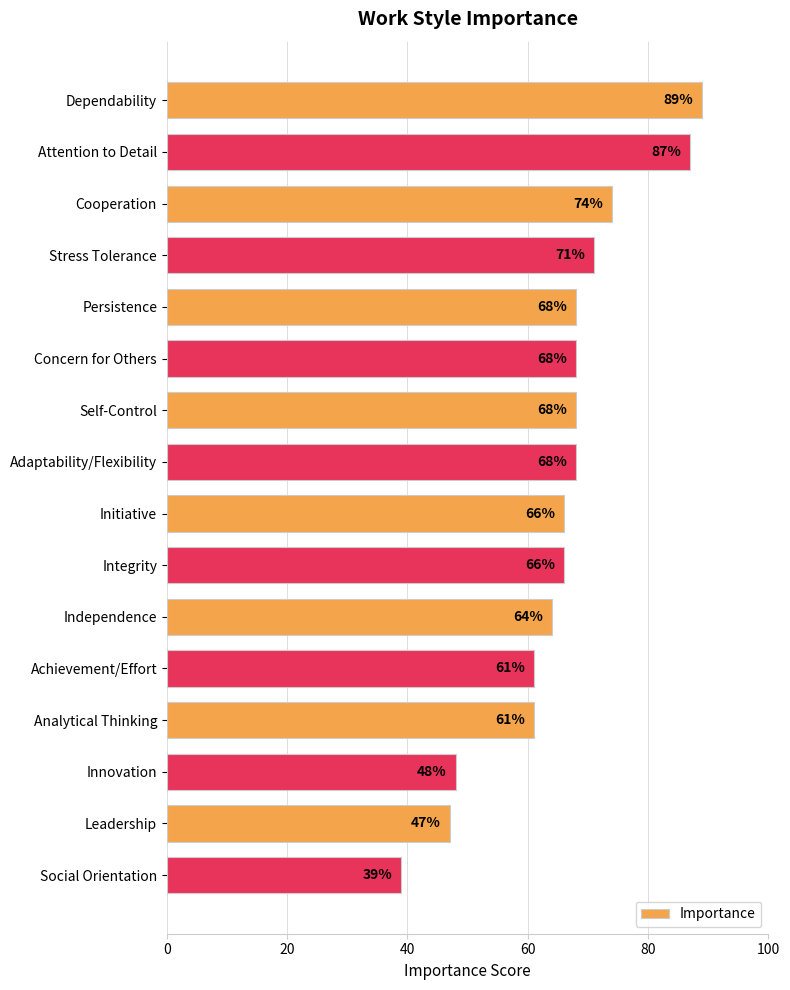

Where is the data nearest to the value 64?

Independence